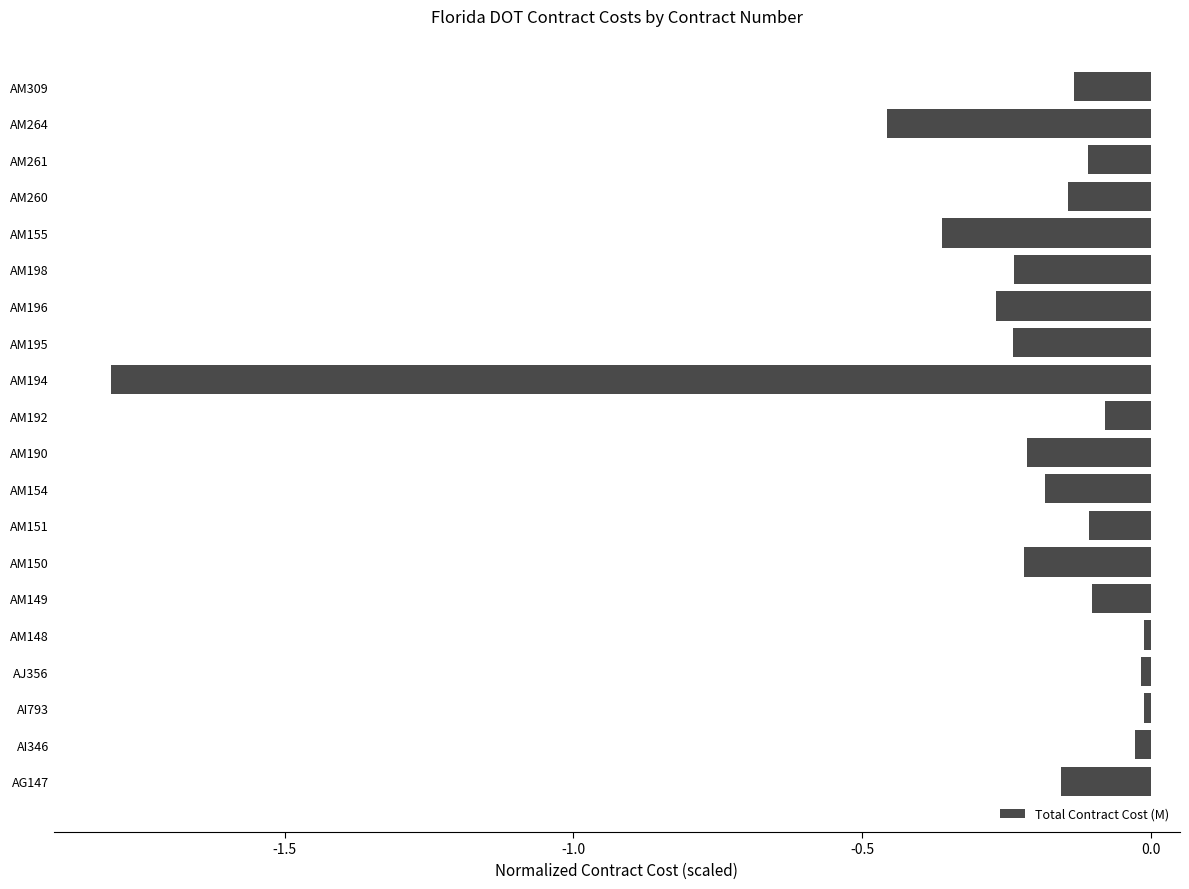

Which label corresponds to the smallest value in the chart?

AM194